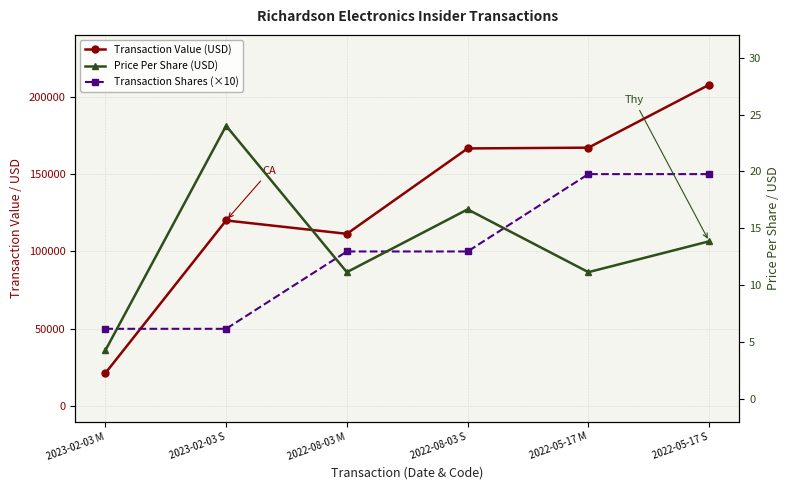

True or false: Transaction Value (USD) has a value of 207782.0 at 2022-05-17 S.

True